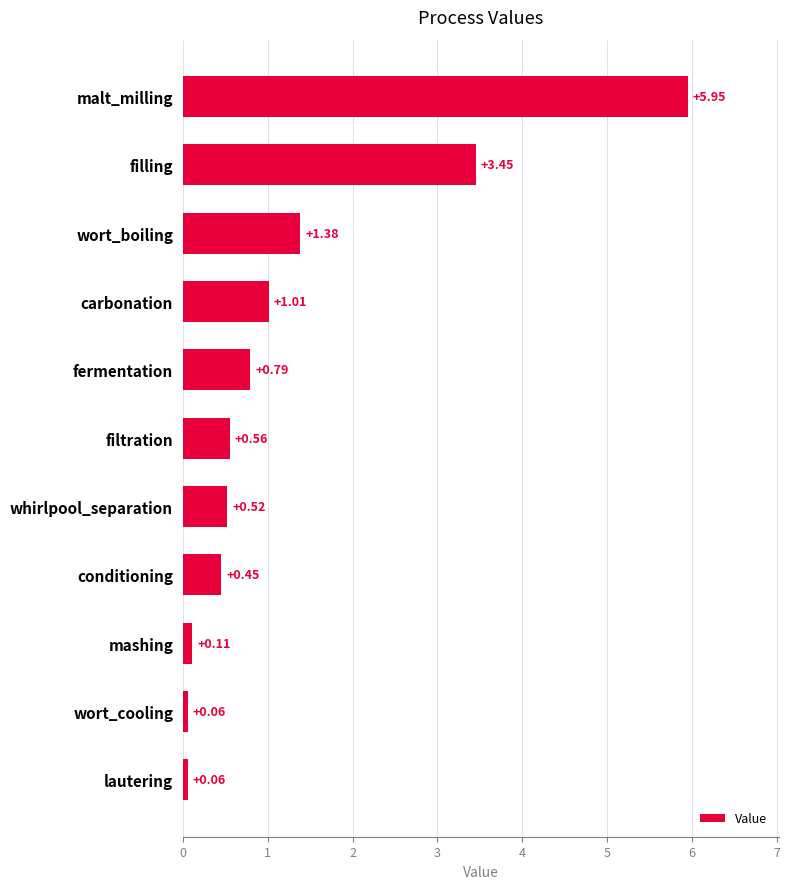

At which category does the chart reach its peak across all series?

malt_milling